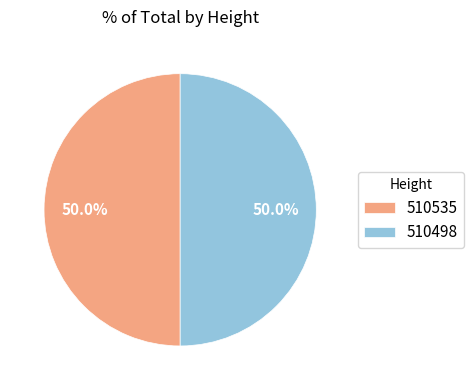

What is the total percentage of 510535 and 510498?

100.0%